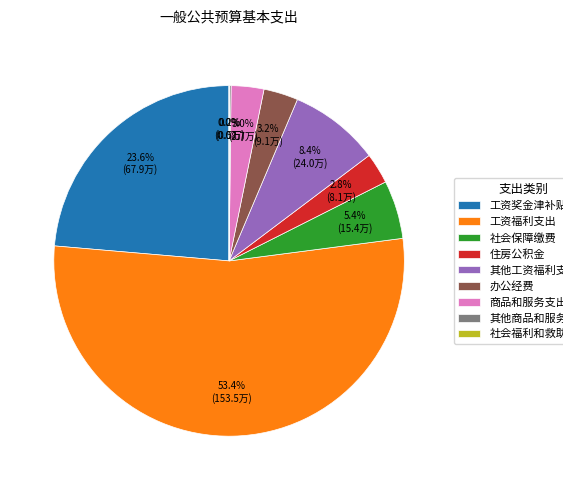

Combined, do 工资奖金津补贴 and 办公经费 account for over 50%?

No